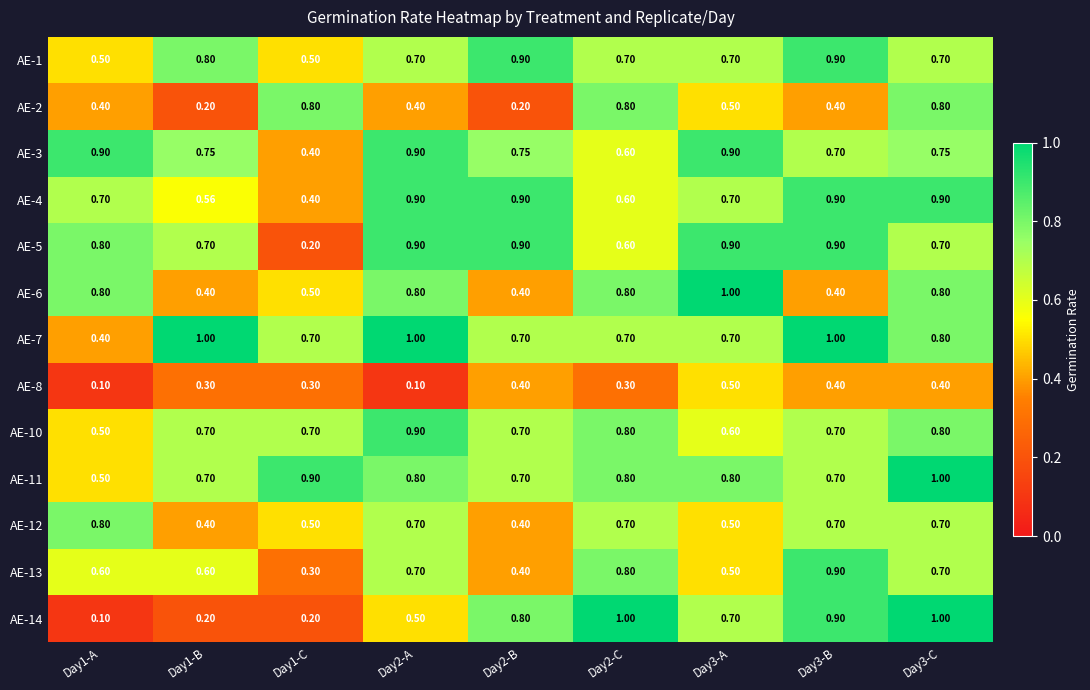

Is the value of AE-11 at Day2-A greater than the value of AE-2 at Day3-B?

Yes